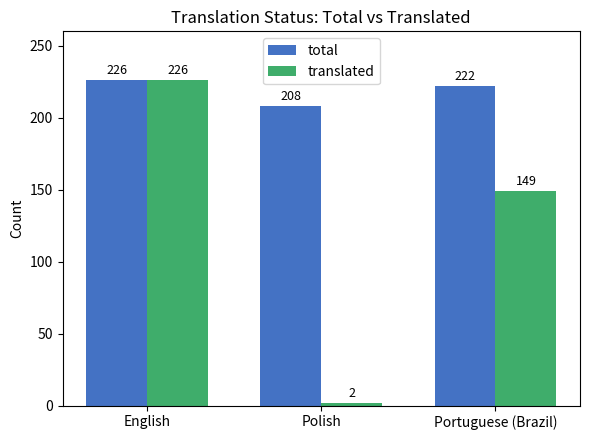

What is the sum of the total values at English and Portuguese (Brazil)?

448